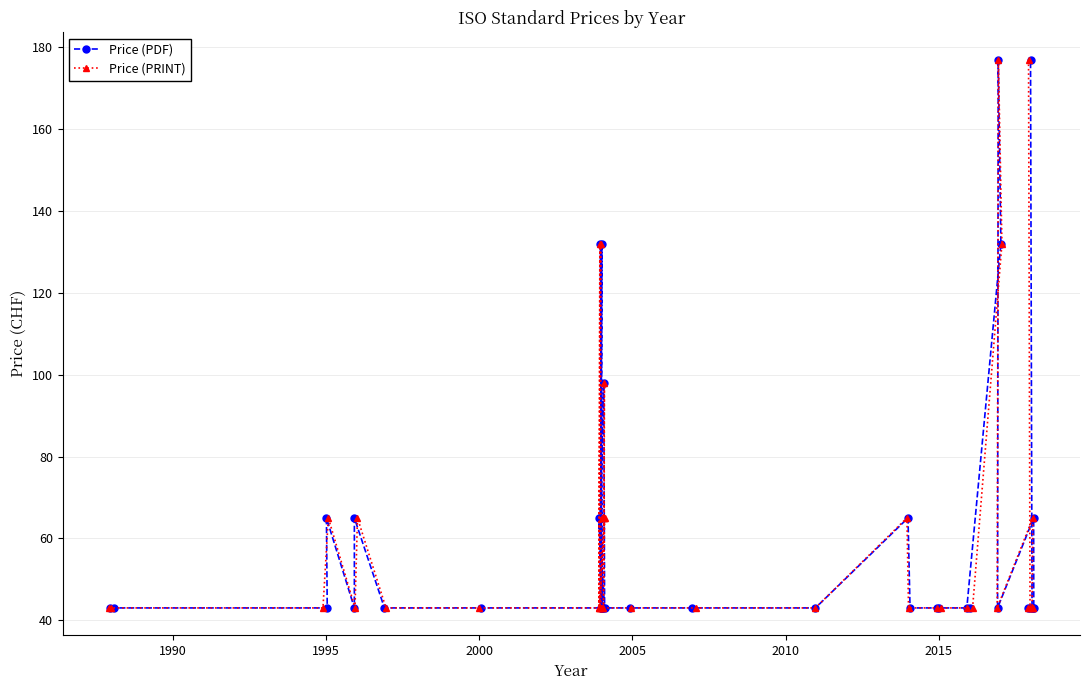

What is the value of the Price (PDF) point at the 30th from the left?

43